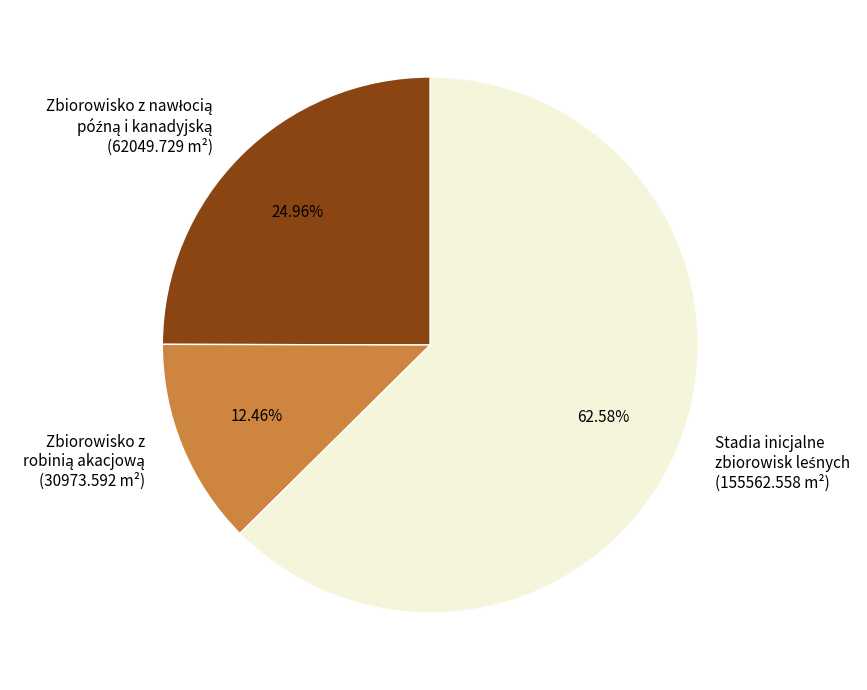

Does any single category account for the majority?

Yes